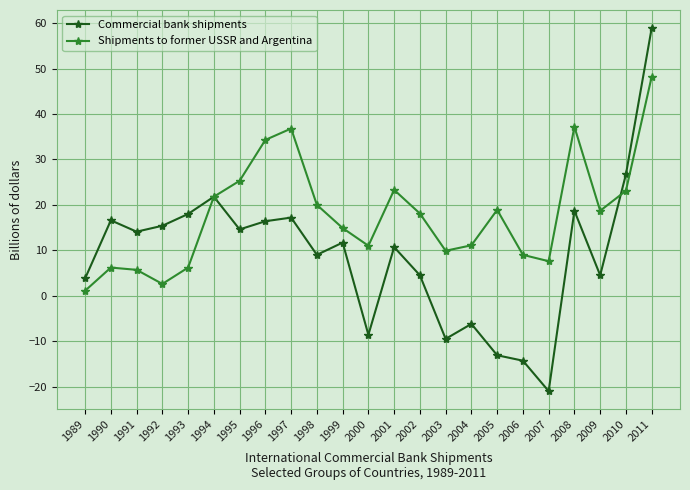

What is the total value across all series at 1997?

54.0